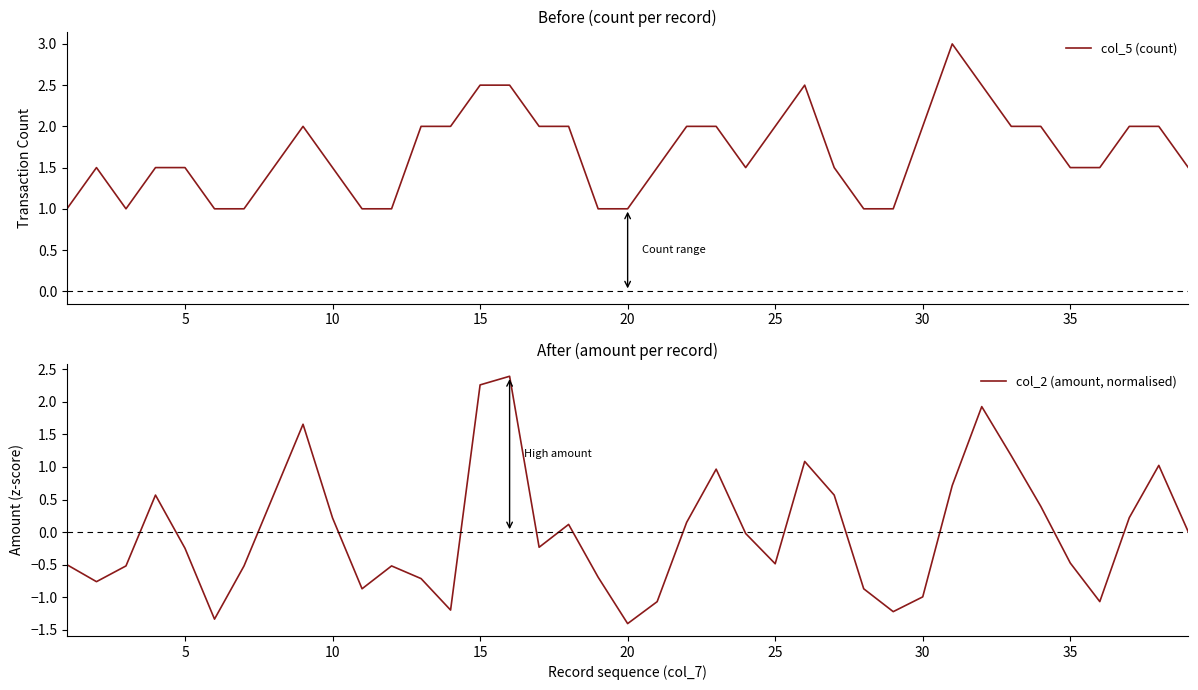

Is it true that col_5 (count) equals 0.7 at 10?

False